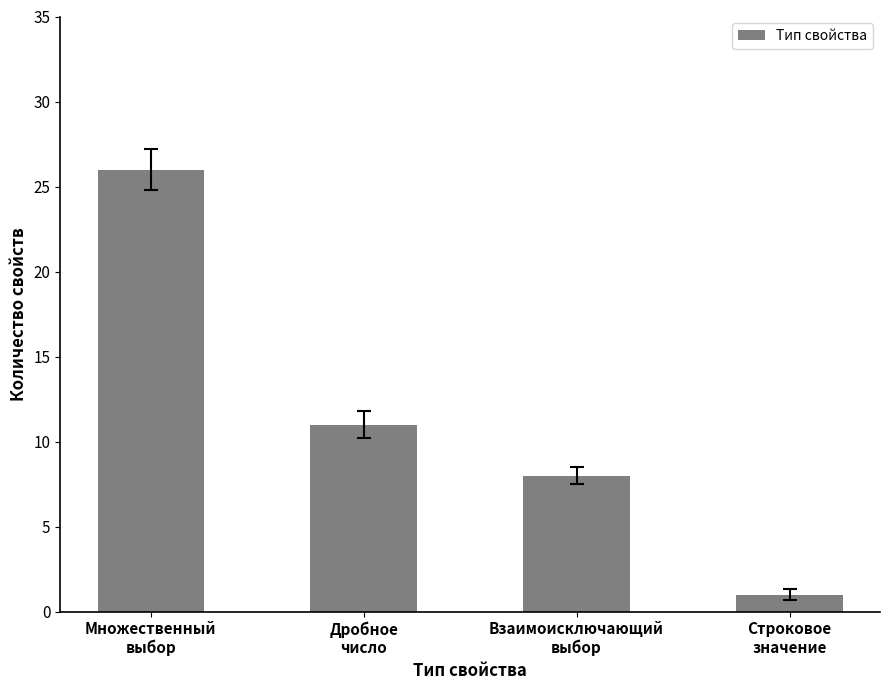

Between Дробное
число and Множественный
выбор, which is larger?

Множественный
выбор